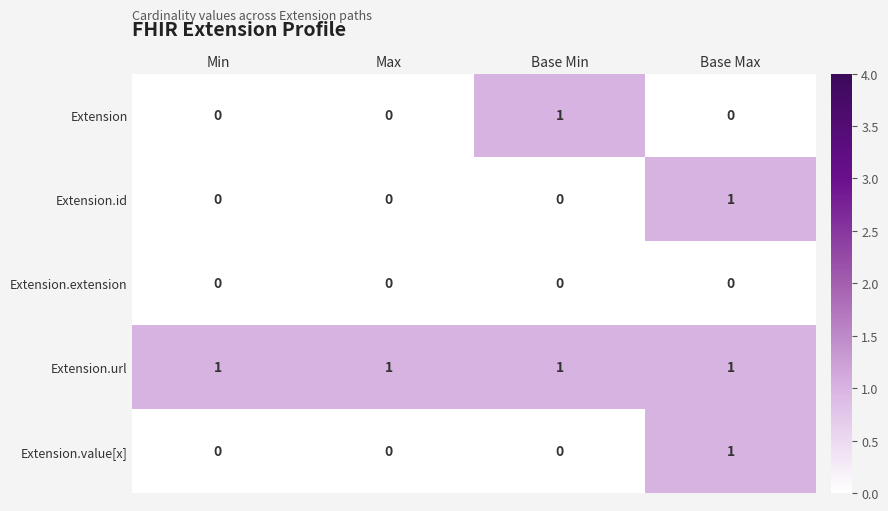

The value of Extension at Max is 1. True or false?

False